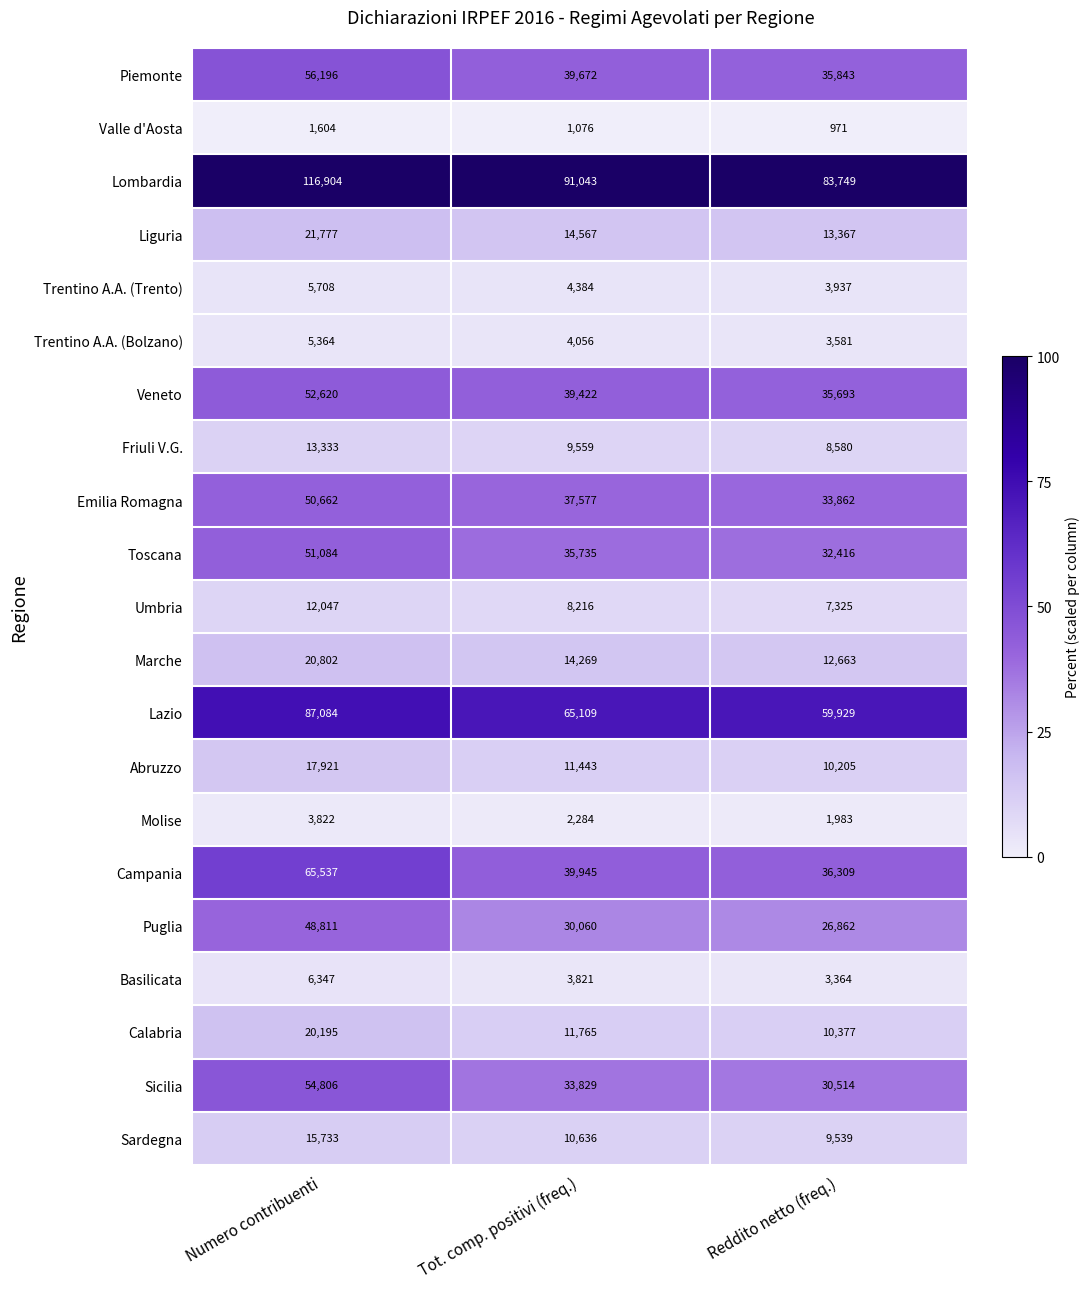

The value of Emilia Romagna at Numero contribuenti is 68602. True or false?

False